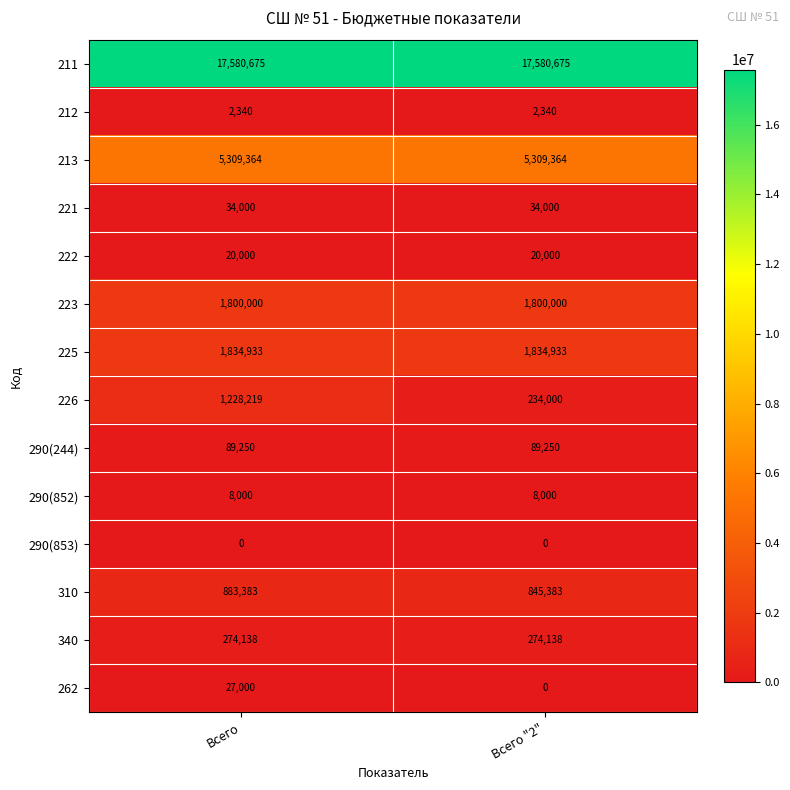

List the series in order of their peak value, highest first.

211, 213, 225, 223, 226, 310, 340, 290(244), 221, 262, 222, 290(852), 212, 290(853)